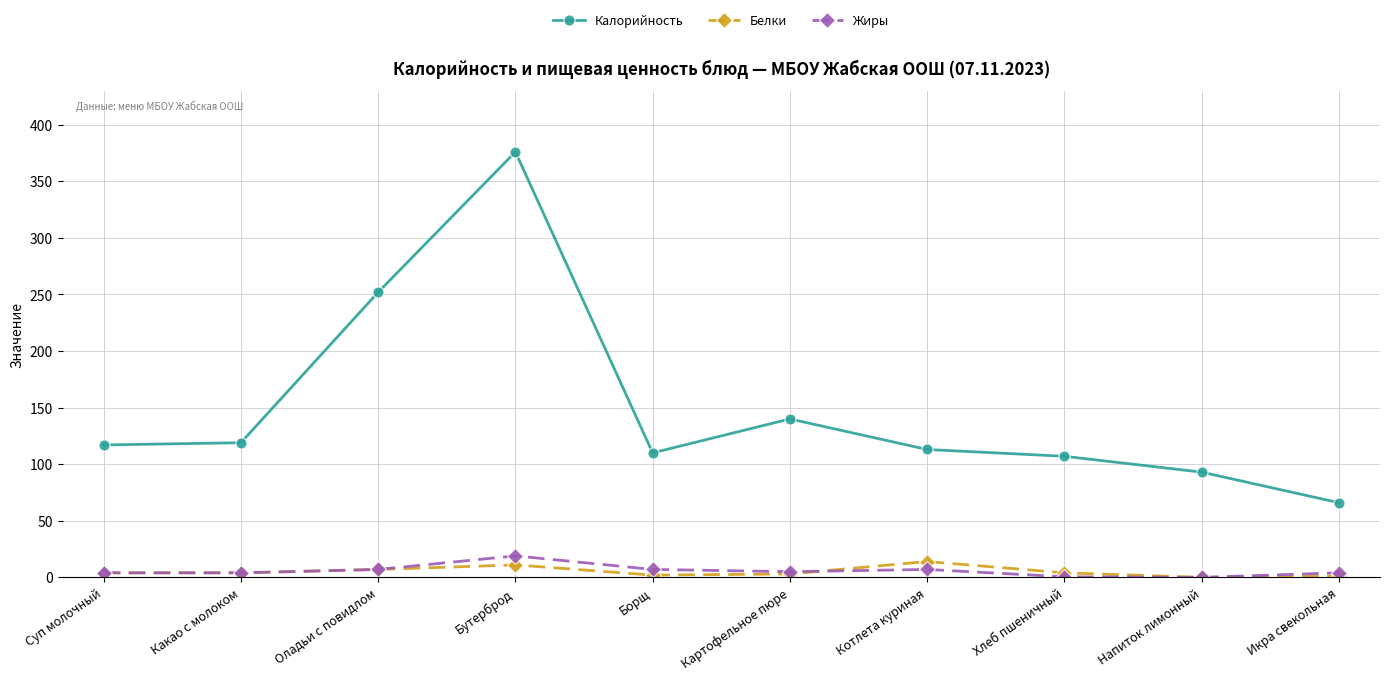

How many series are shown in this chart?

3